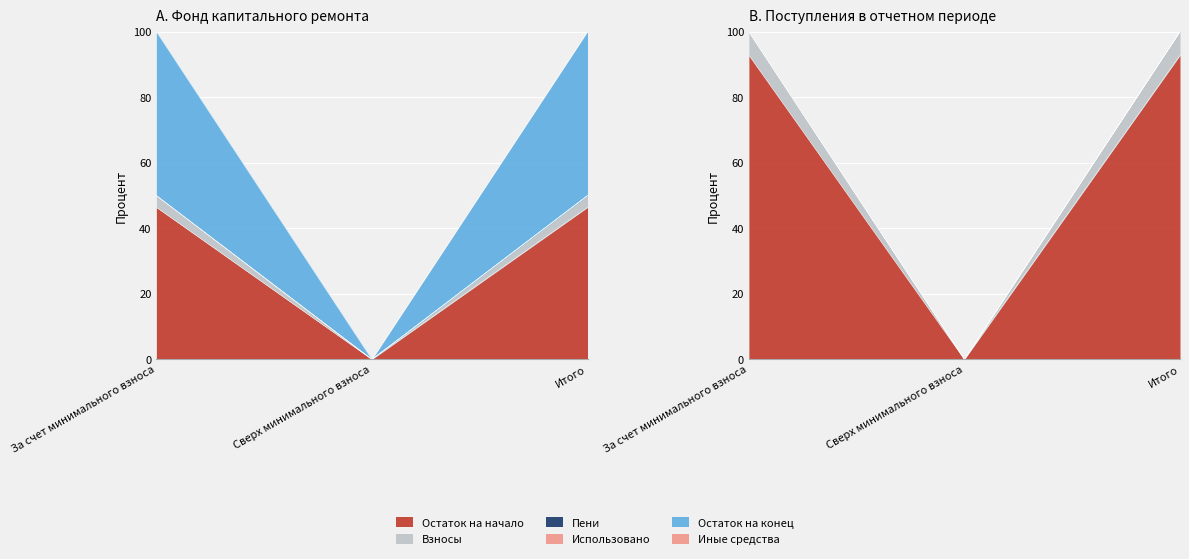

What position from the left is Сверх минимального взноса?

2